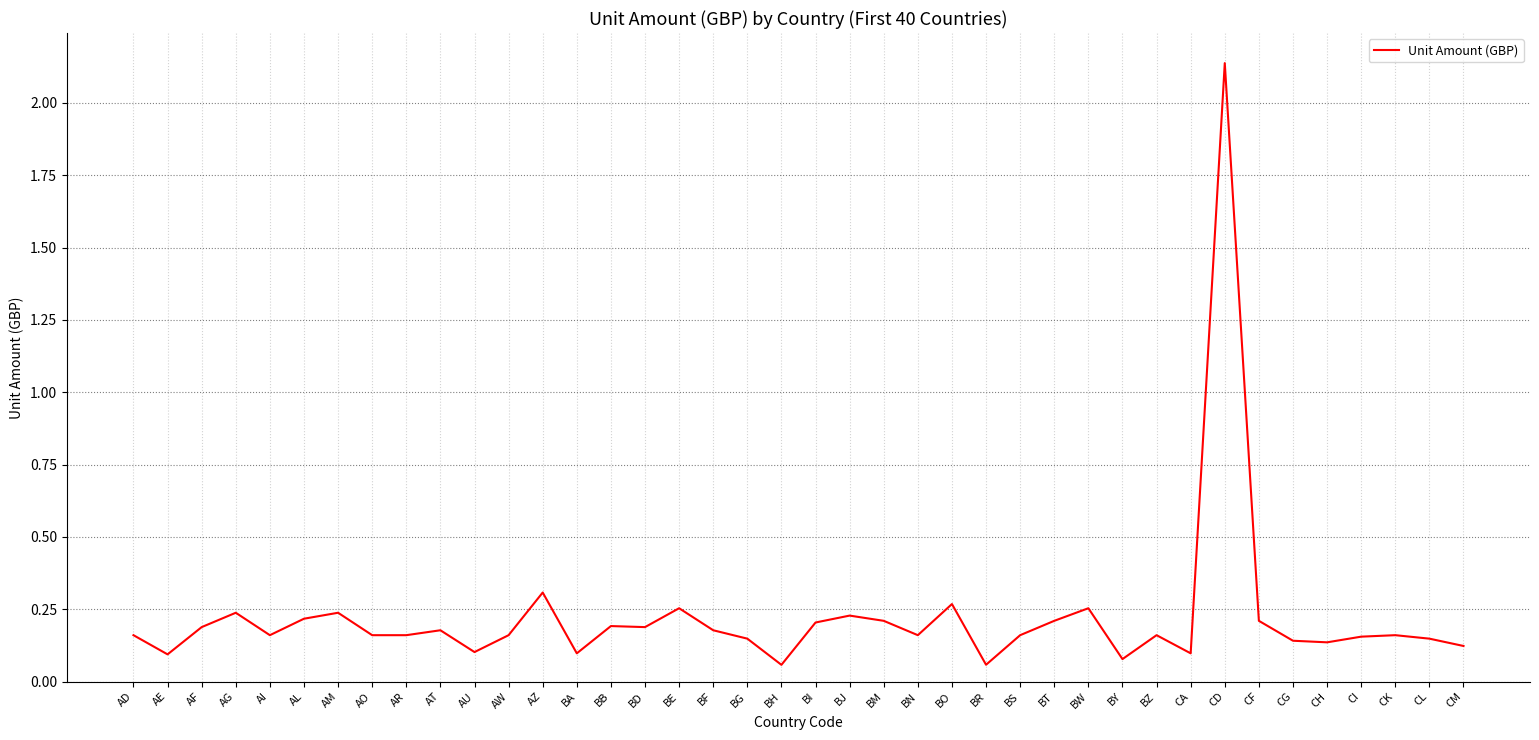

What position from the left is BR?

26